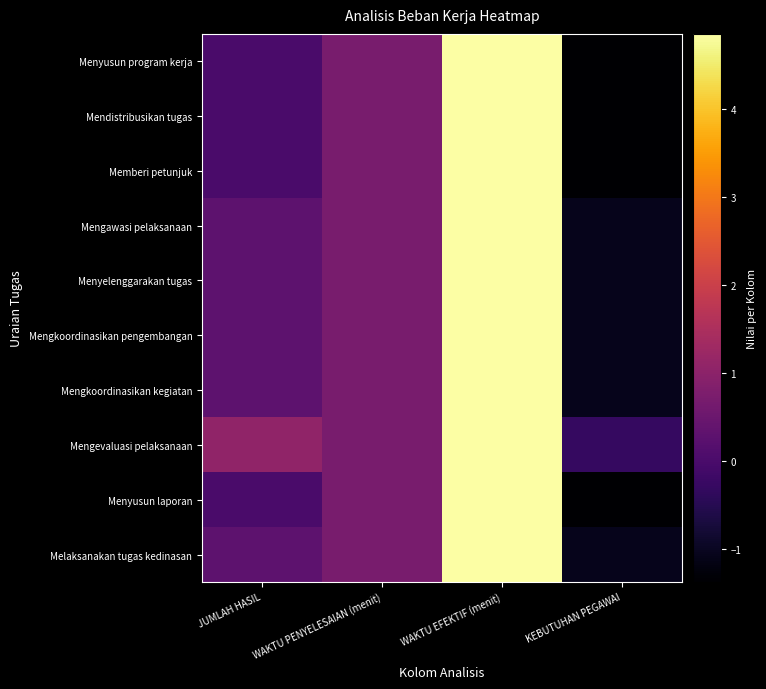

Which category has the lowest value in the Mengawasi pelaksanaan series?

KEBUTUHAN PEGAWAI